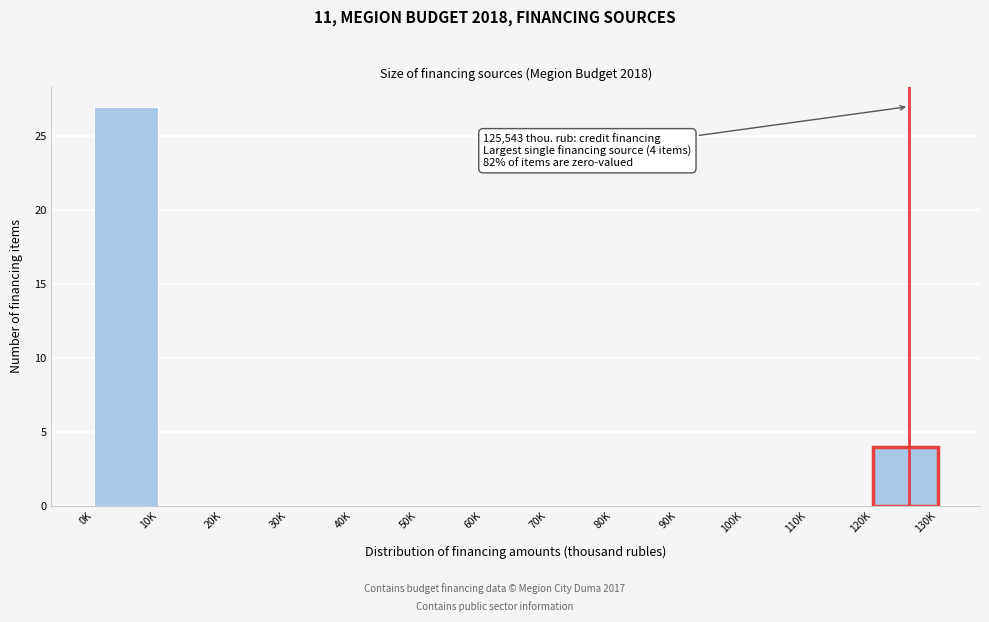

Reading right to left, list all the values displayed in this chart.

120K=4	110K=0	100K=0	90K=0	80K=0	70K=0	60K=0	50K=0	40K=0	30K=0	20K=0	10K=0	0K=27